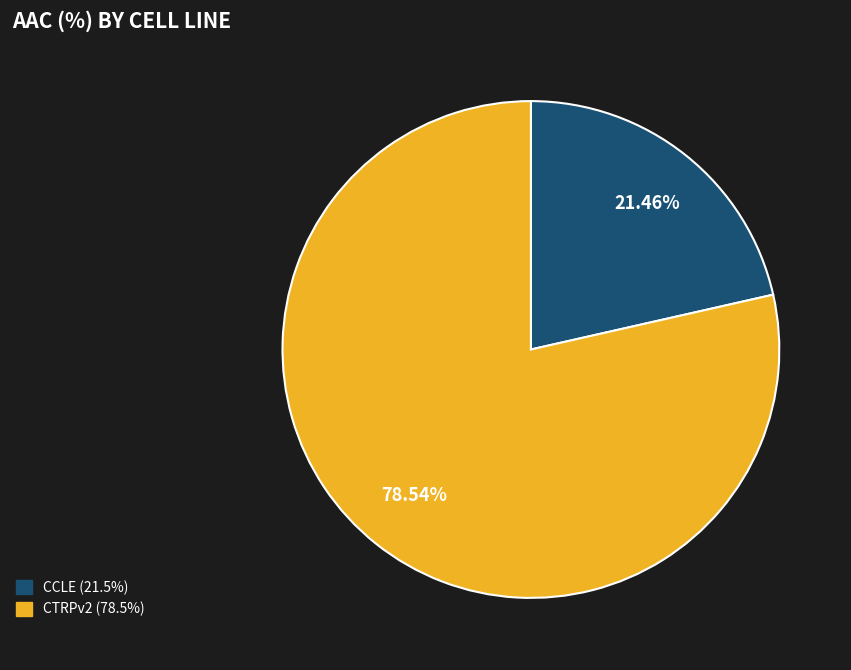

Does CTRPv2 account for over 50% of the chart?

Yes